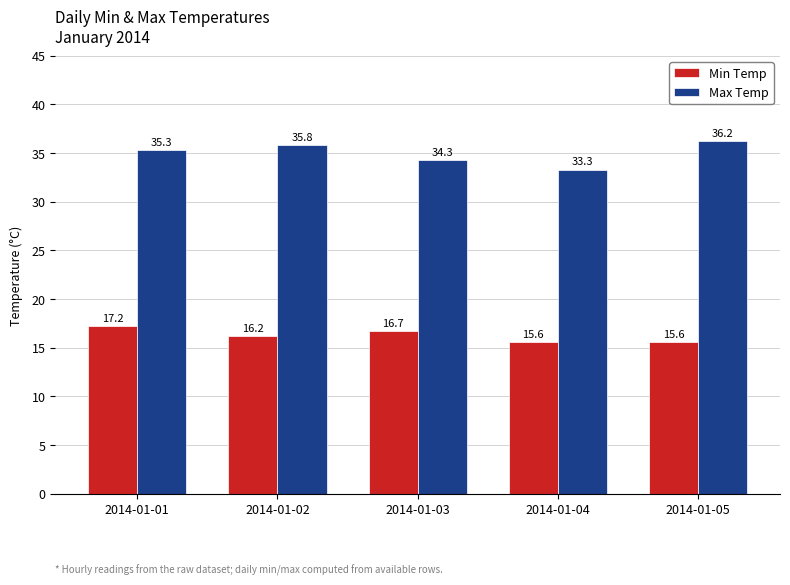

Which series has the largest range (max minus min)?

Max Temp